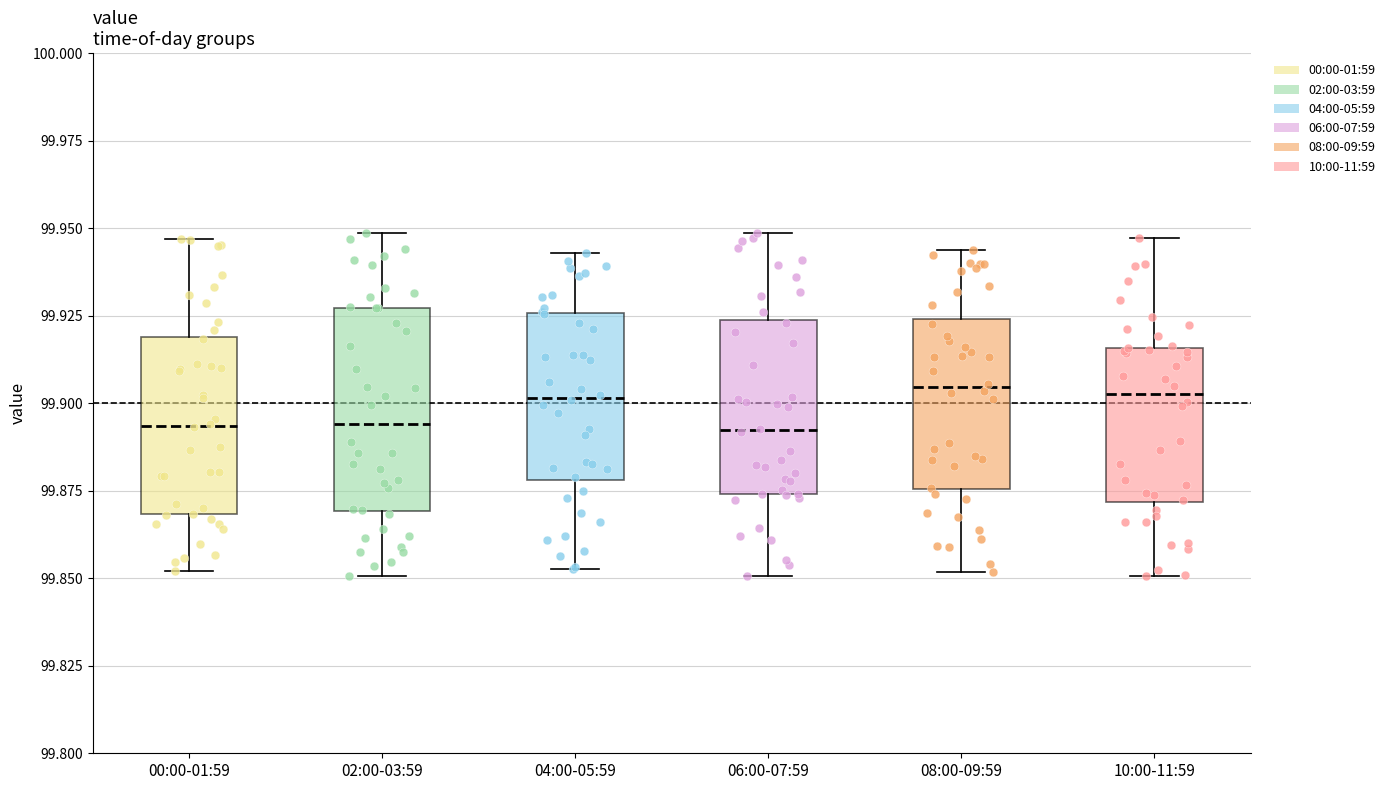

Reading left to right, read every box against the y-axis: the position of its median line, the range the box covers, and the ends of its whiskers. The values are not printed on the chart, so give them approximately, as read against the axis.

00:00-01:59: median 99.895, box 99.870 to 99.920, whiskers 99.850 to 99.945
02:00-03:59: median 99.895, box 99.870 to 99.925, whiskers 99.850 to 99.950
04:00-05:59: median 99.900, box 99.880 to 99.925, whiskers 99.855 to 99.945
06:00-07:59: median 99.890, box 99.875 to 99.925, whiskers 99.850 to 99.950
08:00-09:59: median 99.905, box 99.875 to 99.925, whiskers 99.850 to 99.945
10:00-11:59: median 99.905, box 99.870 to 99.915, whiskers 99.850 to 99.945